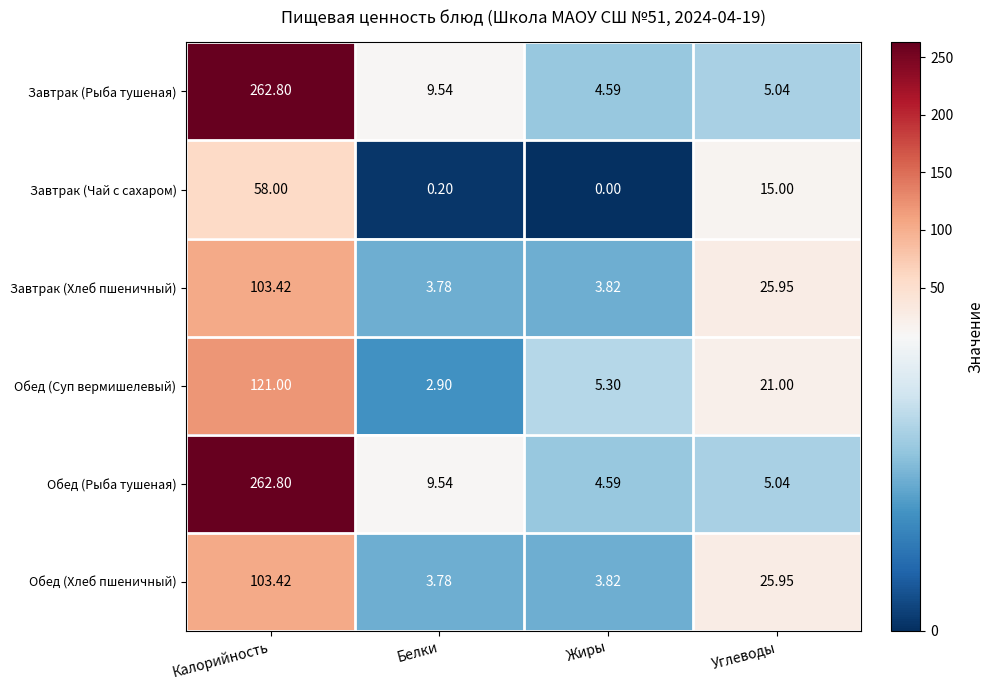

At which category is the sum across all series the highest?

Калорийность